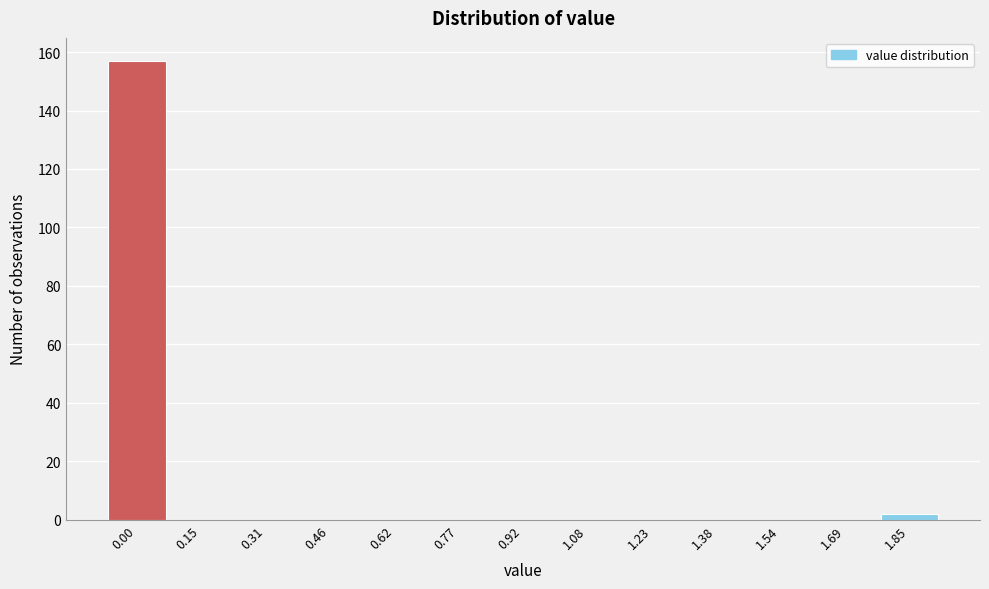

Reading left to right, transcribe all the data shown in this chart.

0.00=157	0.15=0	0.31=0	0.46=0	0.62=0	0.77=0	0.92=0	1.08=0	1.23=0	1.38=0	1.54=0	1.69=0	1.85=2